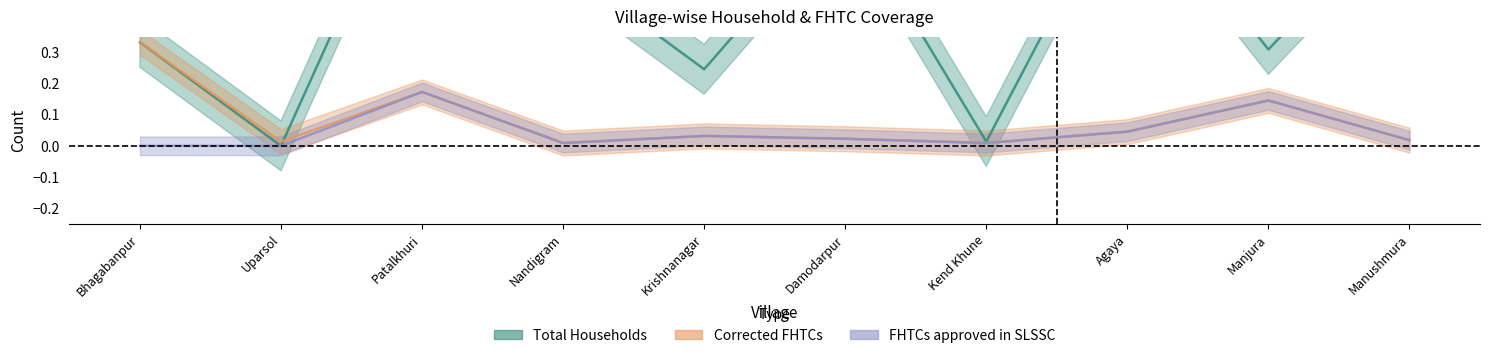

How many times do Corrected FHTCs and Total Households cross each other?

1